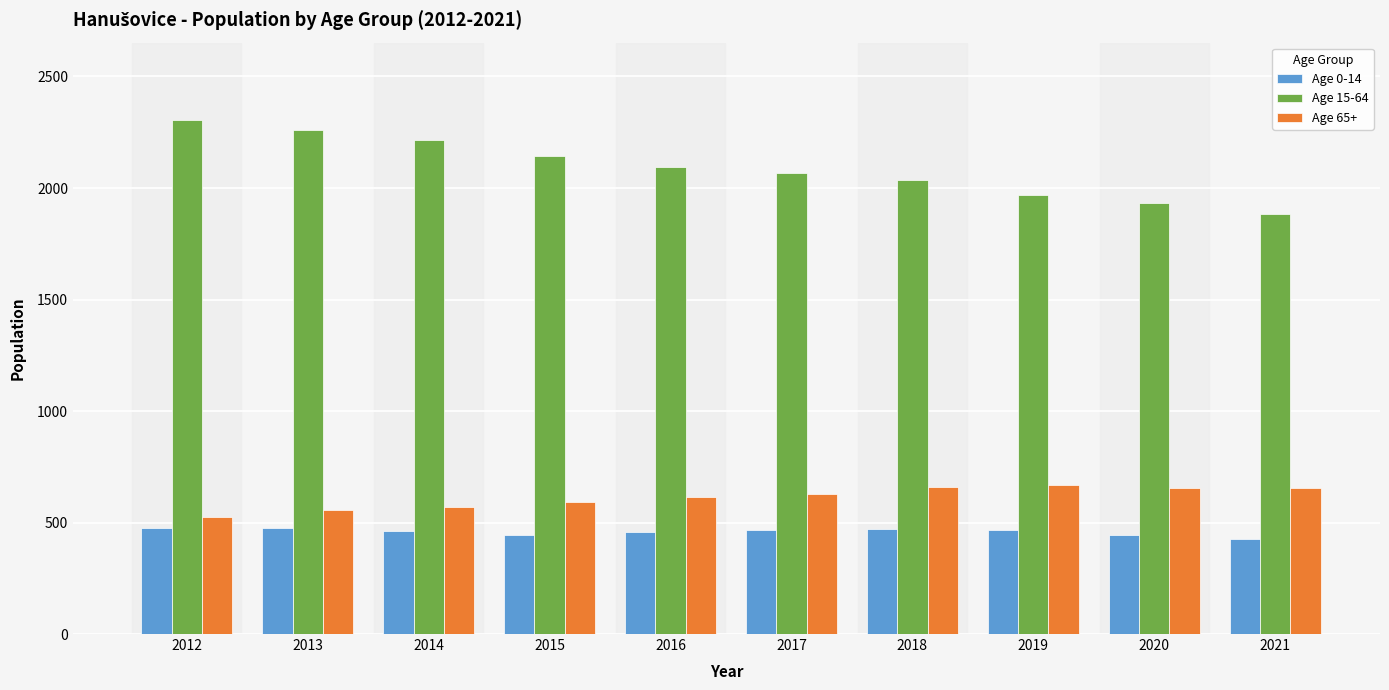

What is the smallest value displayed?

424